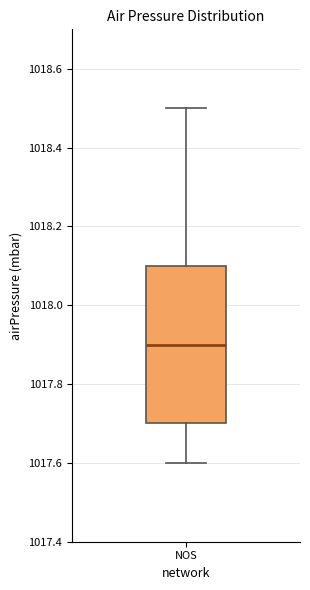

Transcribe this box plot: give where the median line is, the range the box spans, and where the two whiskers end, as read against the y-axis. The values are not printed on the chart, so give them approximately, as read against the axis.

median 1017.9, box 1017.7 to 1018.1, whiskers 1017.6 to 1018.5